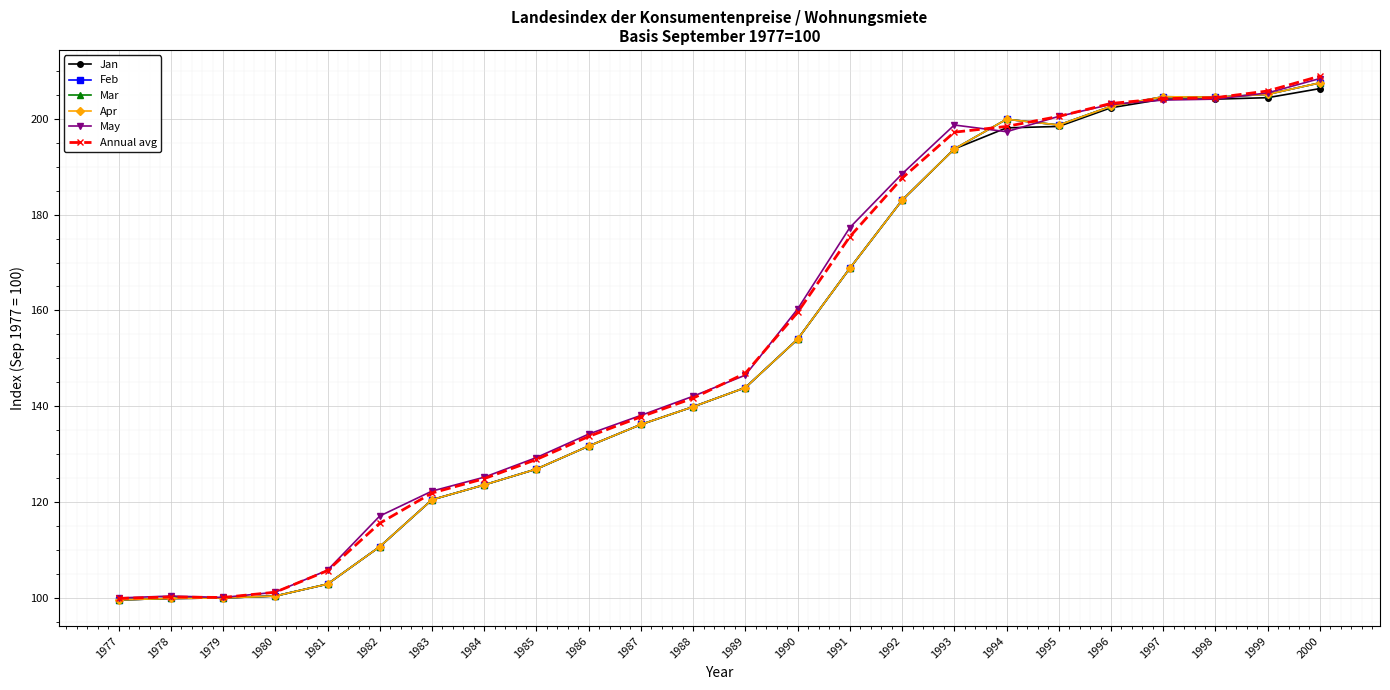

Does the chart have visible grid lines?

Yes